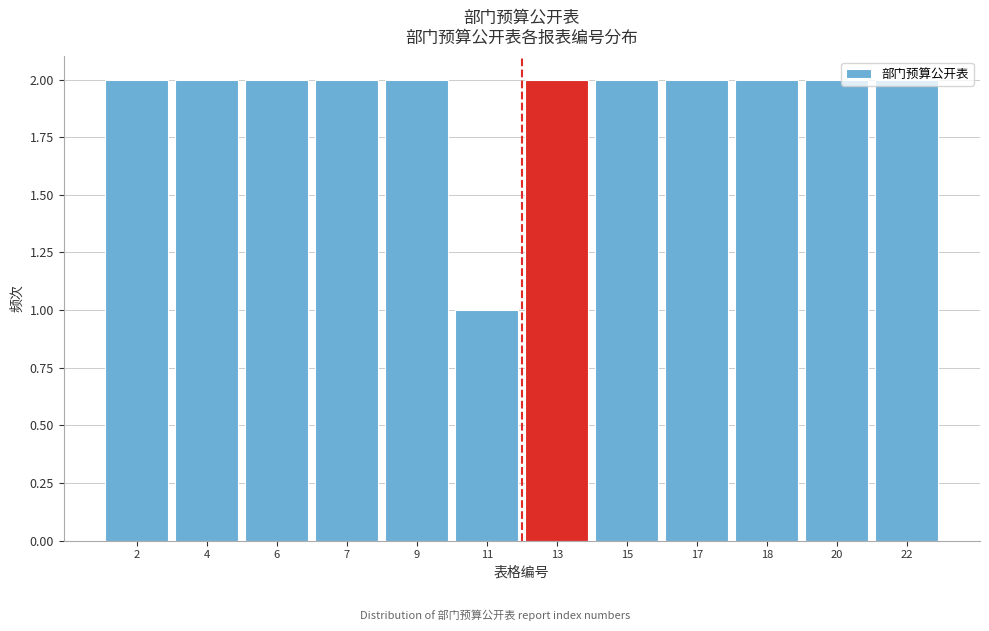

What is the ratio of the value at 7 to the value at 13?

1.0